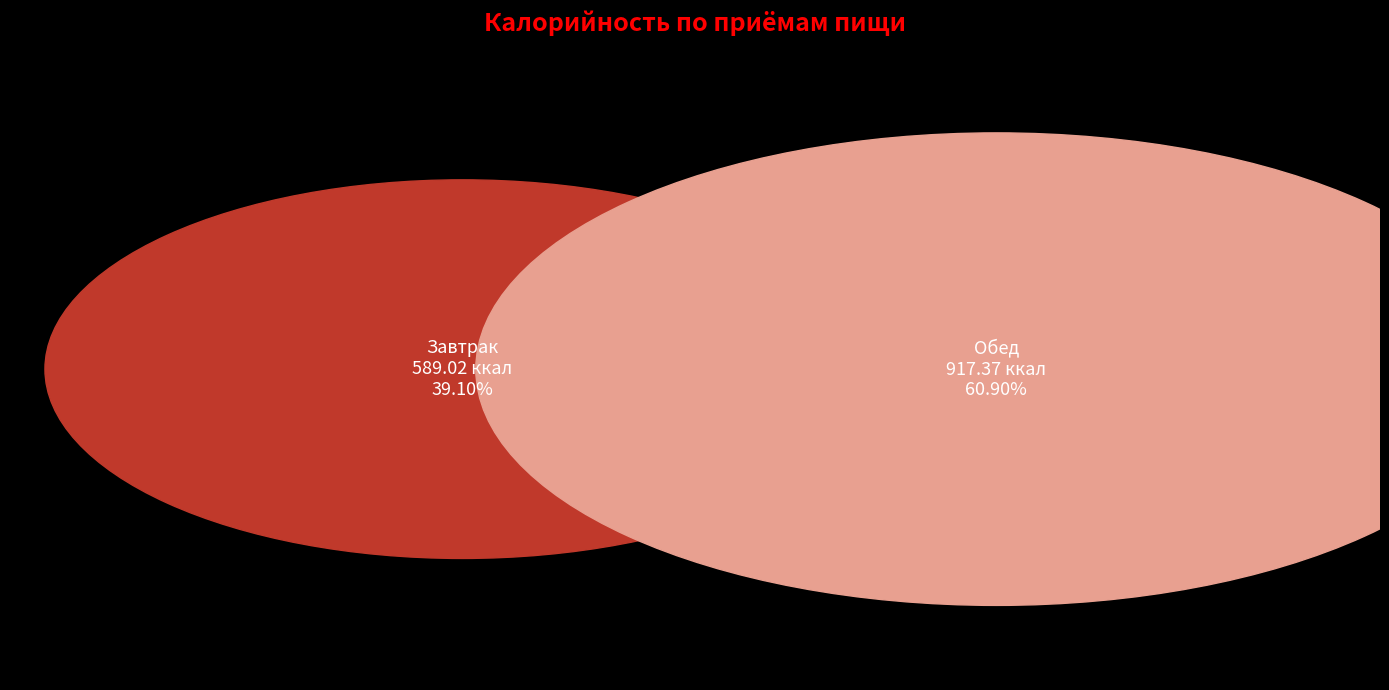

True or false: Завтрак accounts for 26% of the total.

False